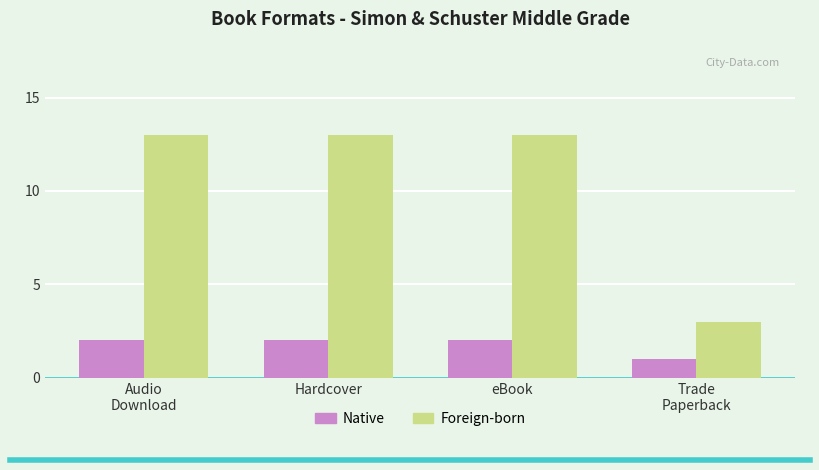

What is the value of the Foreign-born bar at the 4th from the left?

3